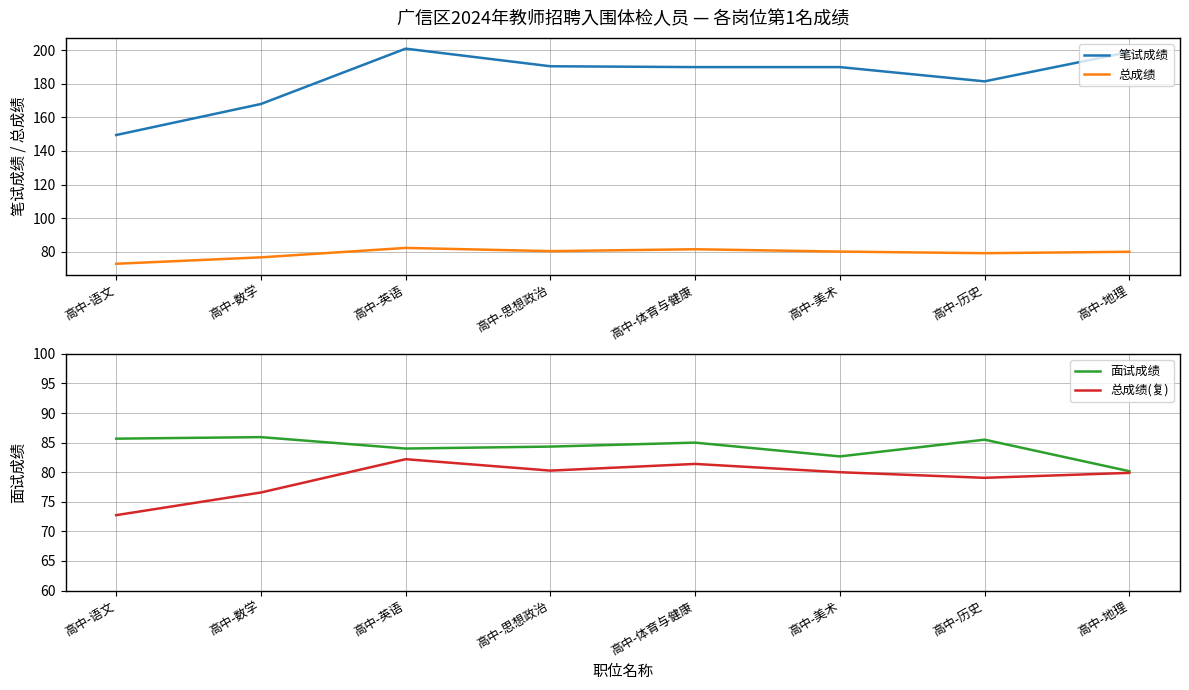

Which has a higher value, 高中-地理 or 高中-体育与健康?

高中-地理